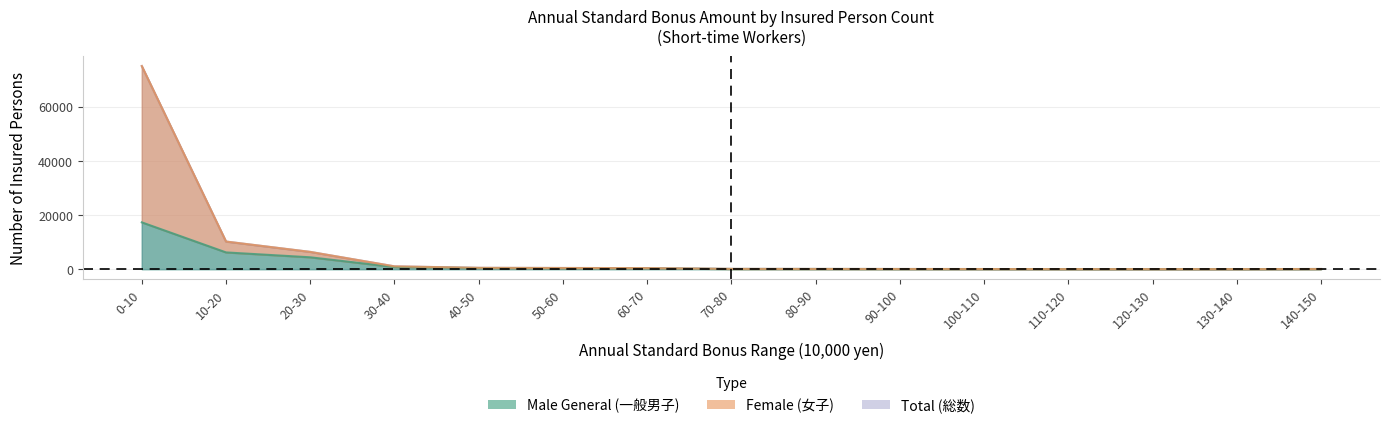

What is the difference between the highest and lowest values at 0-10?

57772